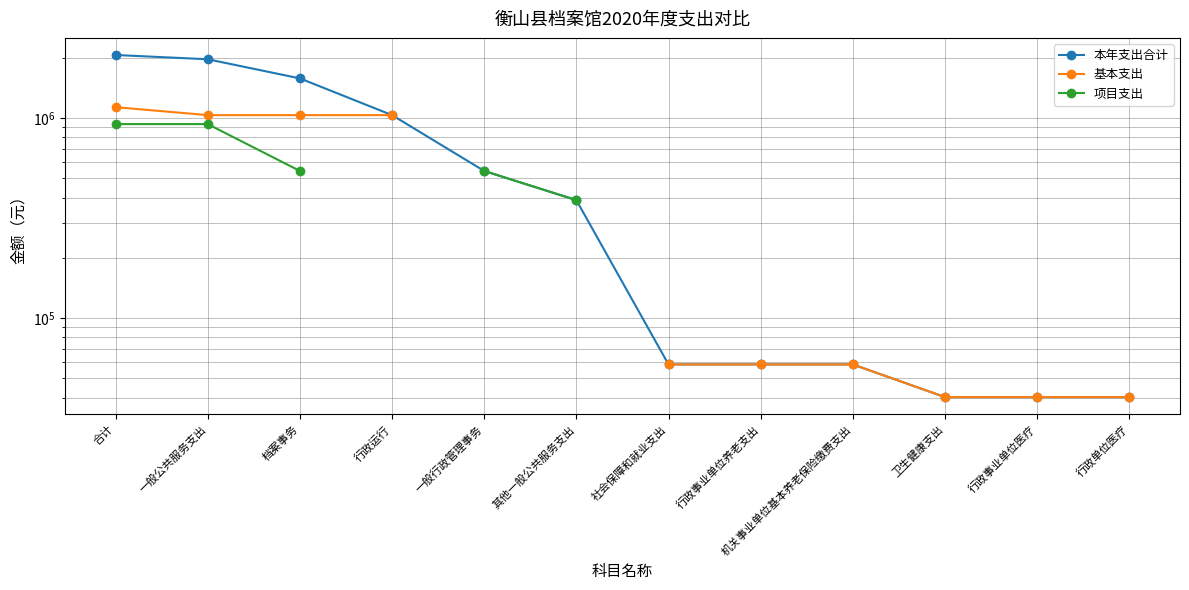

Which series has the widest spread of values?

本年支出合计